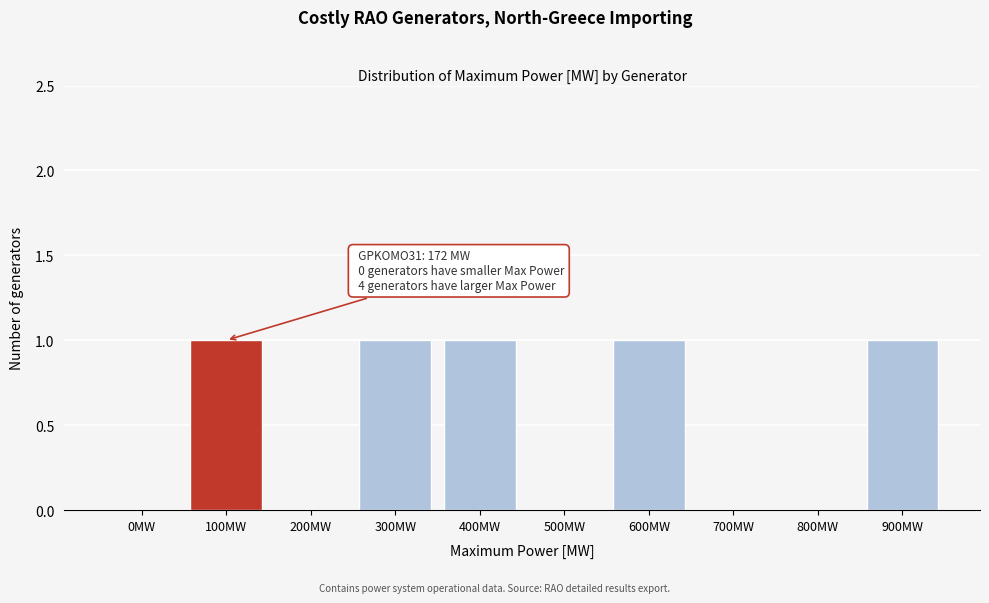

Reading left to right, list all the values displayed in this chart.

0MW=0	100MW=1	200MW=0	300MW=1	400MW=1	500MW=0	600MW=1	700MW=0	800MW=0	900MW=1